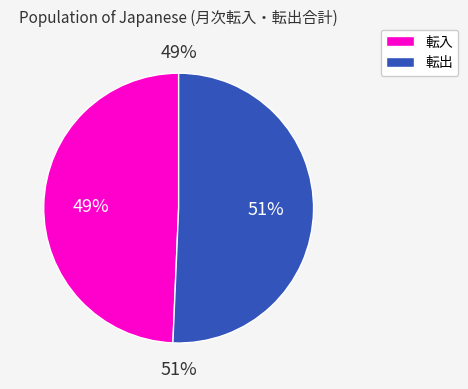

True or false: 10 accounts for 1% of the total.

False